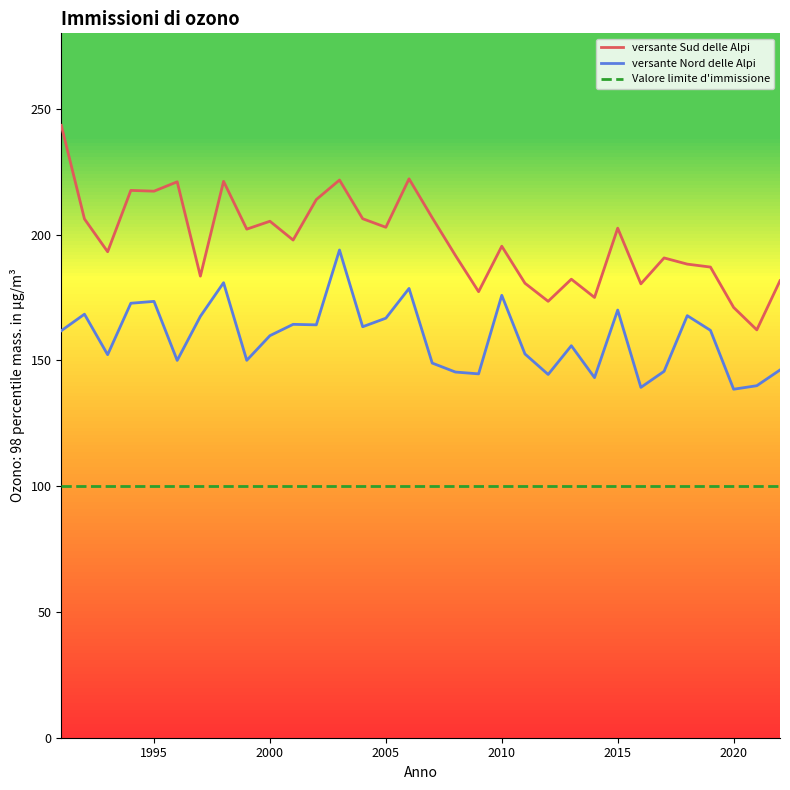

What is the smallest value displayed?

100.0